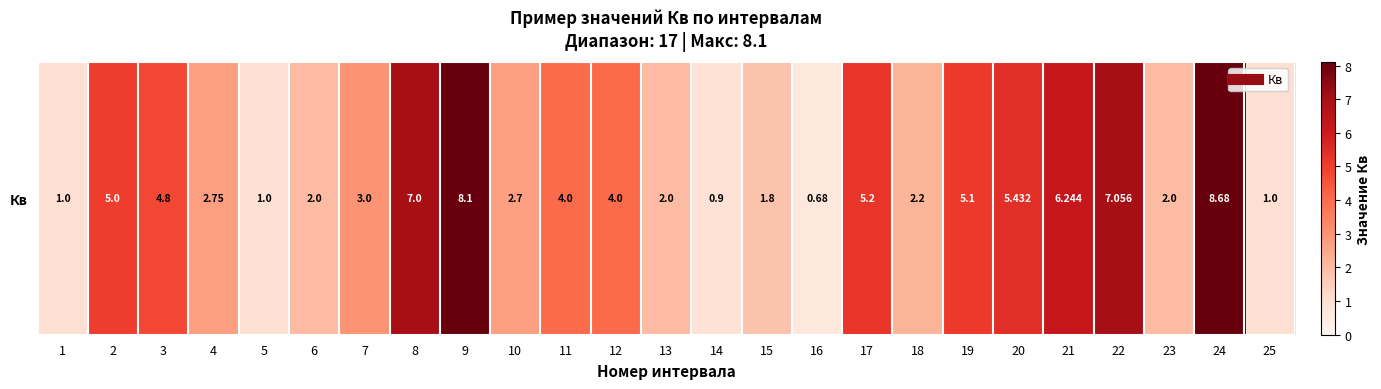

Which category has the highest value across all series?

24